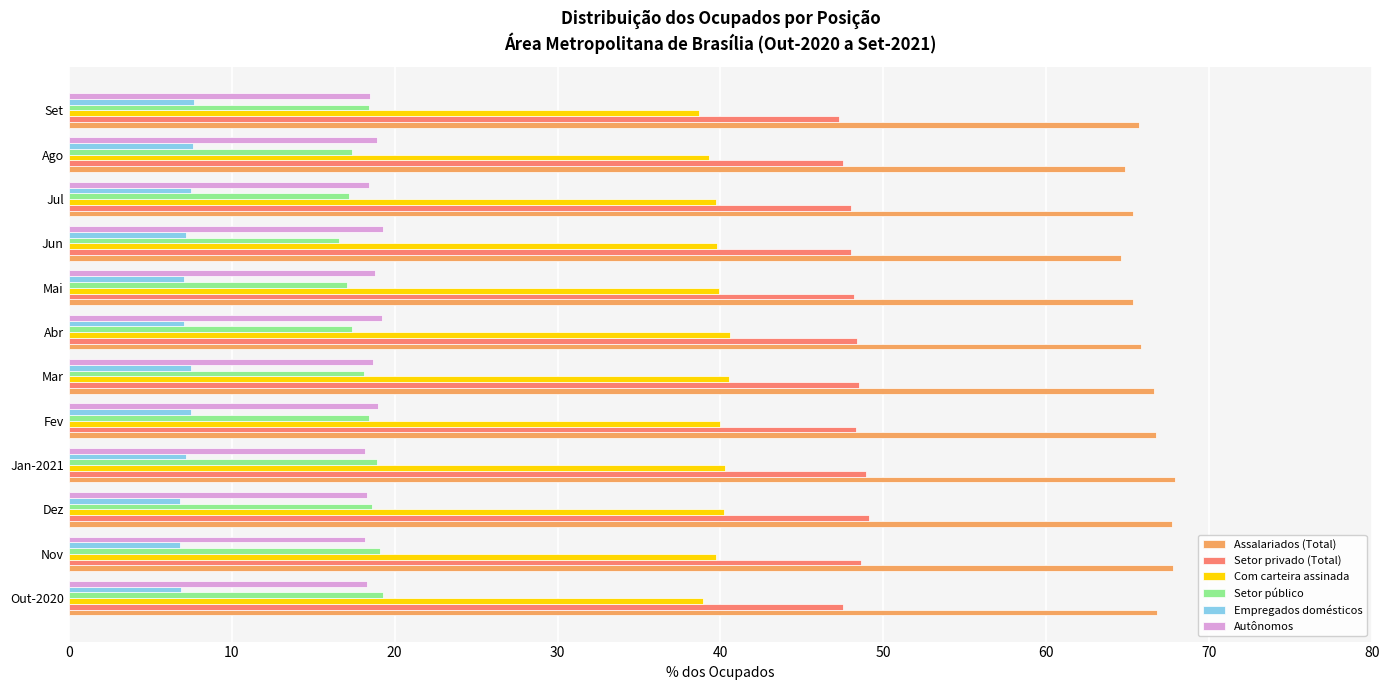

Which series has the widest spread of values?

Assalariados (Total)